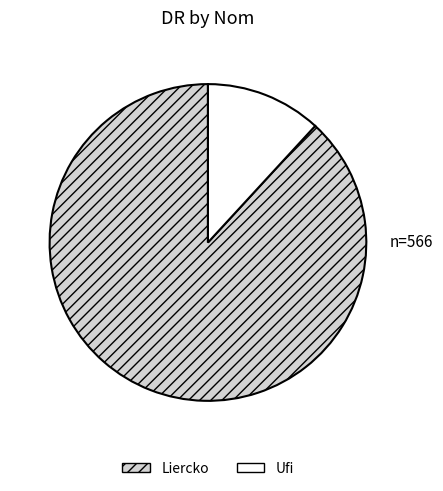

Count the number of slices in the pie.

2